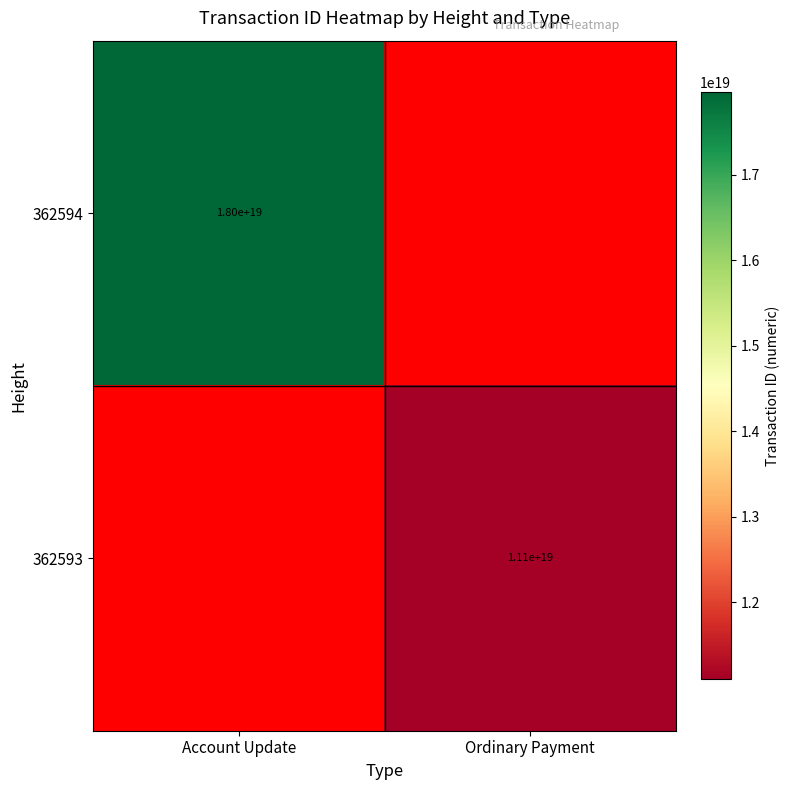

True or false: 362593 has a value of 3433601147853350400 at Ordinary Payment.

False